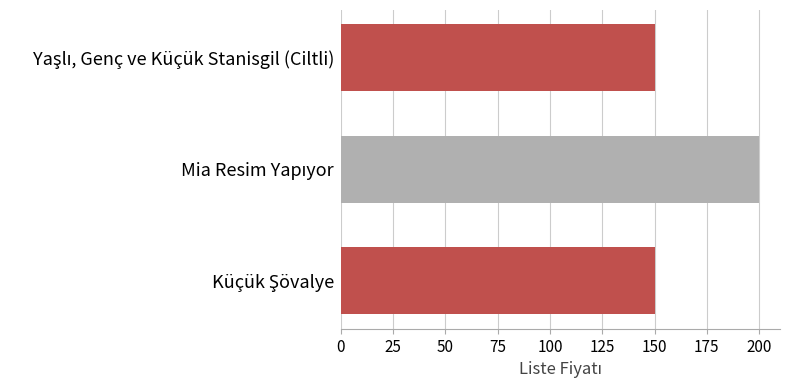

What is the minimum value shown in the chart?

150